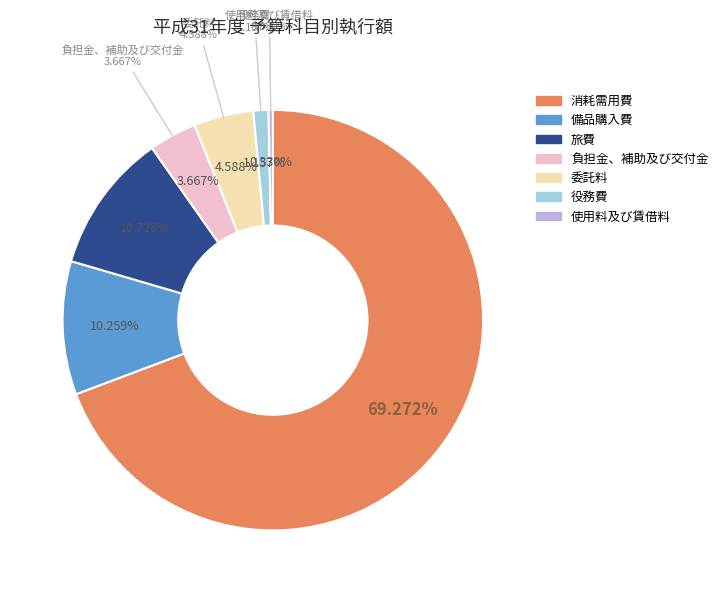

What is the change in value from 消耗需用費 to 役務費?

-774153